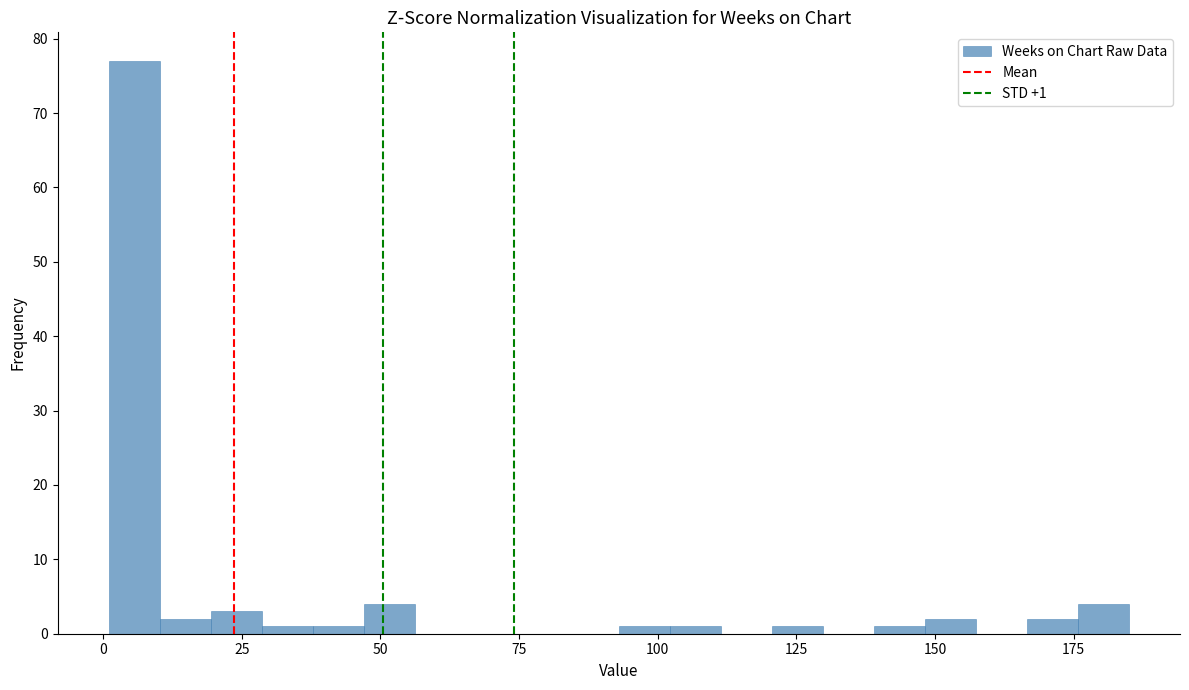

Read against the x-axis, roughly where is the centre of the tallest bar?

5